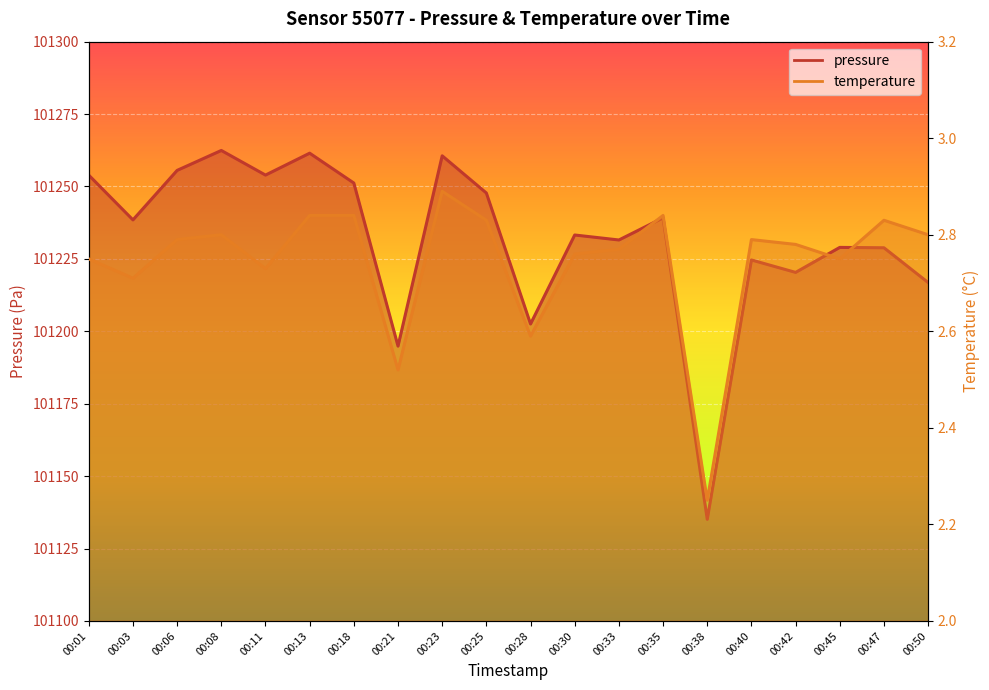

What is the value of the pressure point at the 2nd from the left?

101238.5